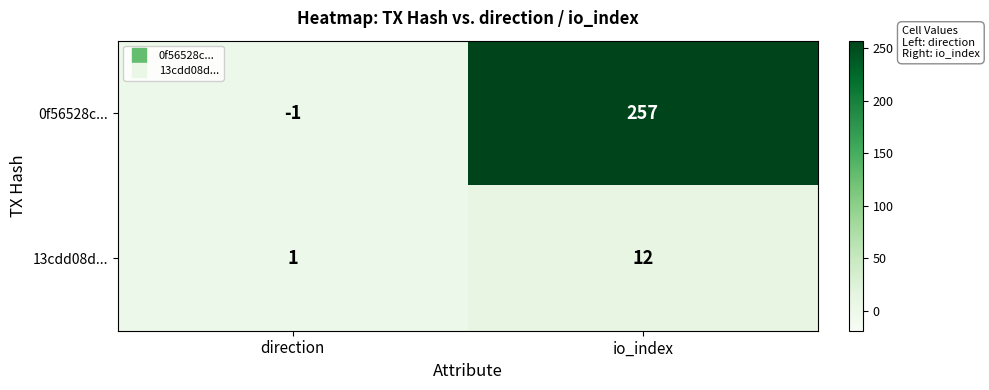

At which category is the sum across all series the highest?

io_index